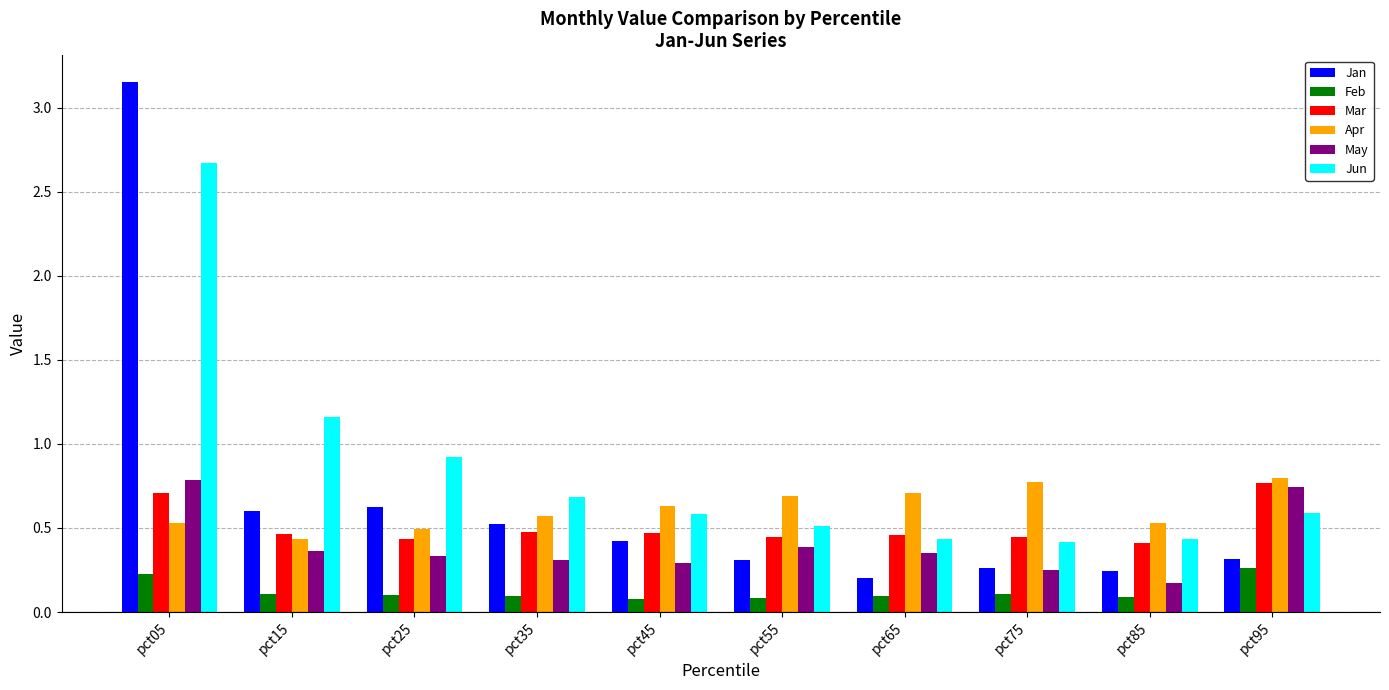

What is the difference between the maximum and minimum values in the Jun series?

2.3